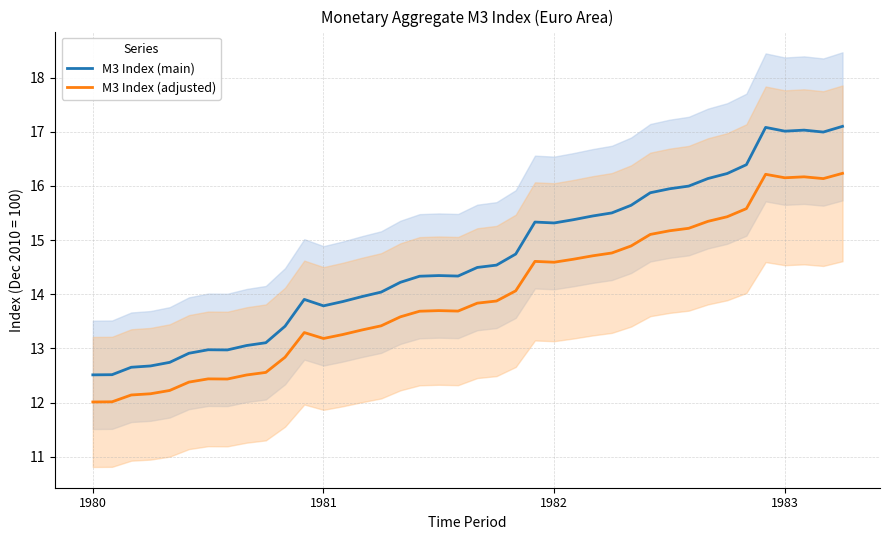

List the series in order of their overall mean, highest first.

M3 Index (main), M3 Index (adjusted)